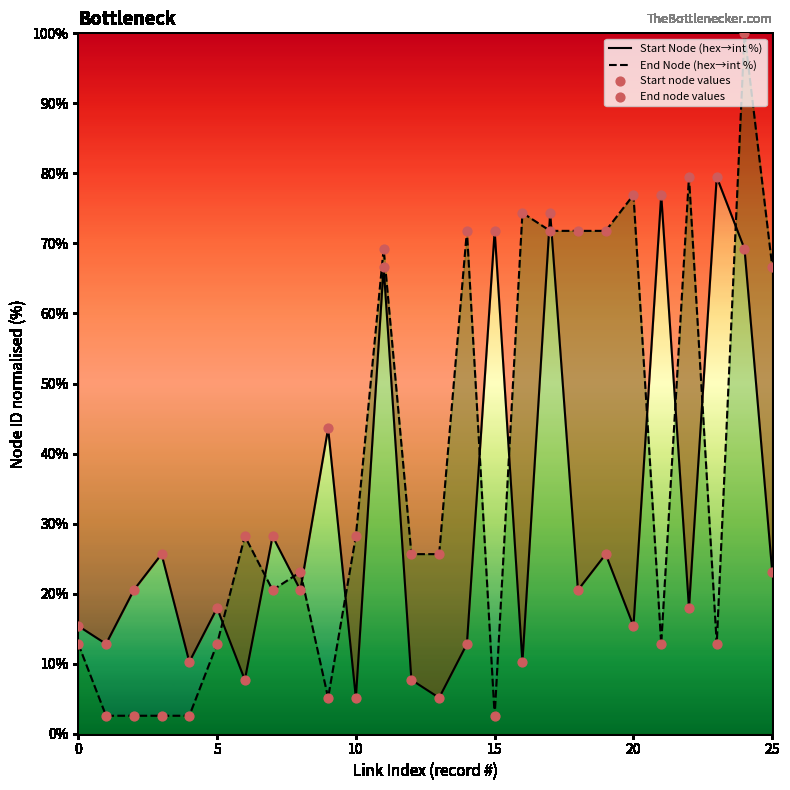

Which series contains the highest Y value?

End Node (hex→int %)